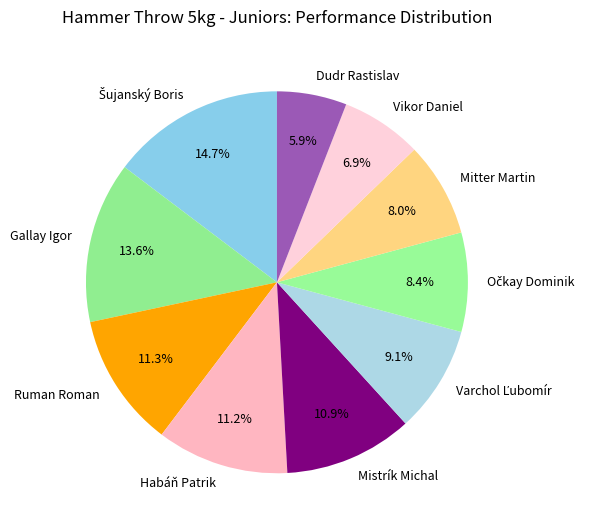

Count the number of slices in the pie.

10